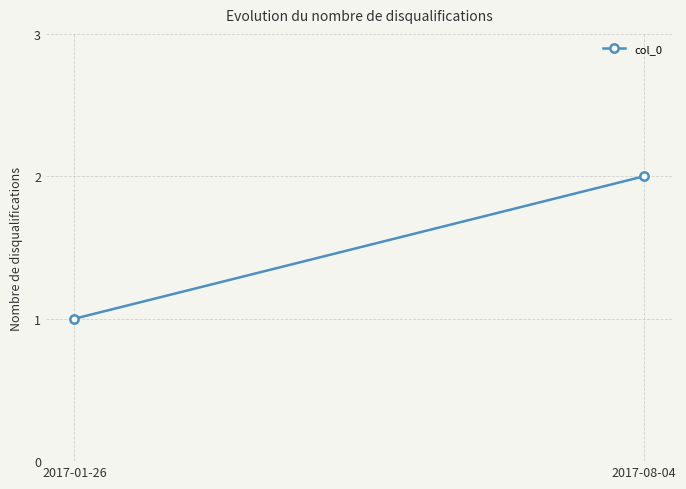

At which label is the value closest to 1?

2017-01-26